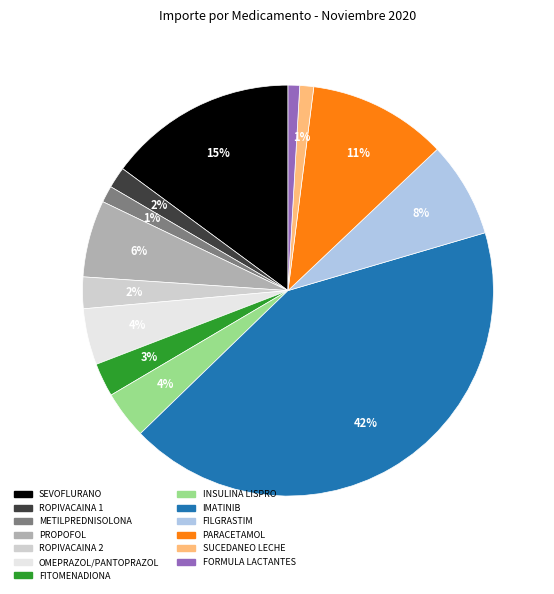

Is INSULINA LISPRO the majority of the pie?

No